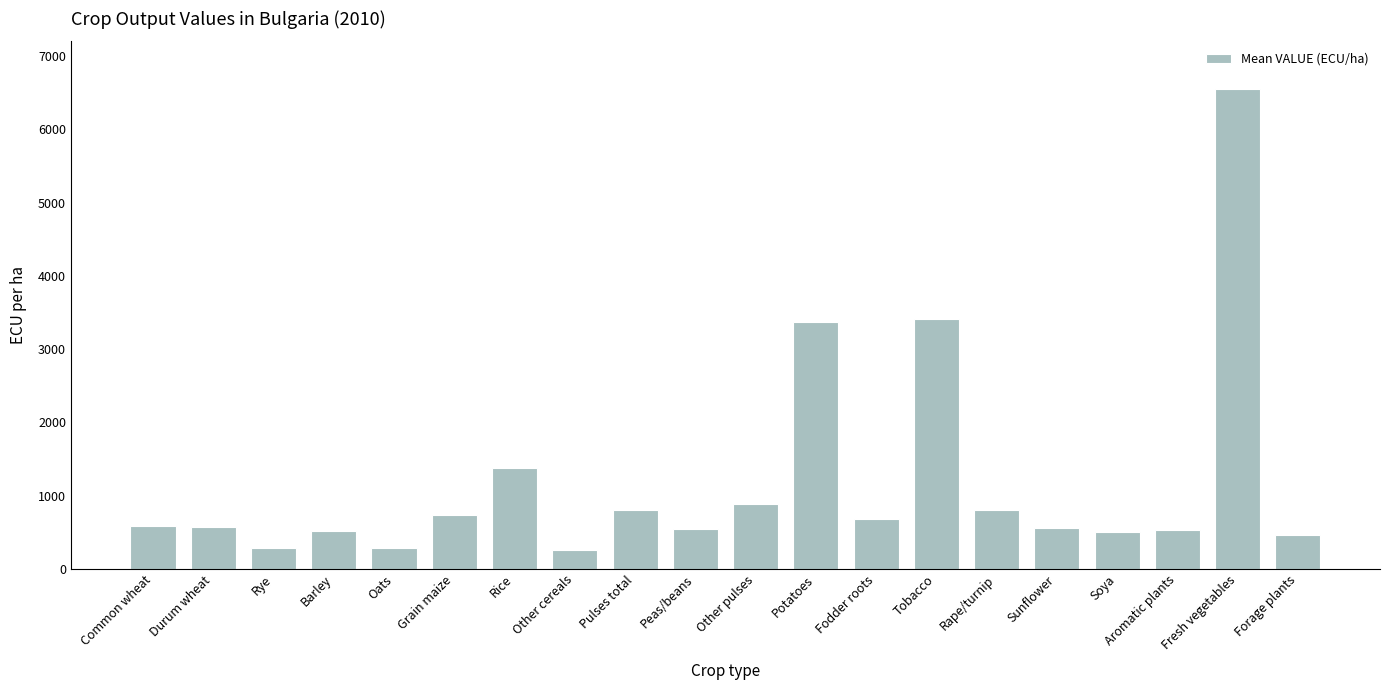

Read the value at Other cereals.

262.5